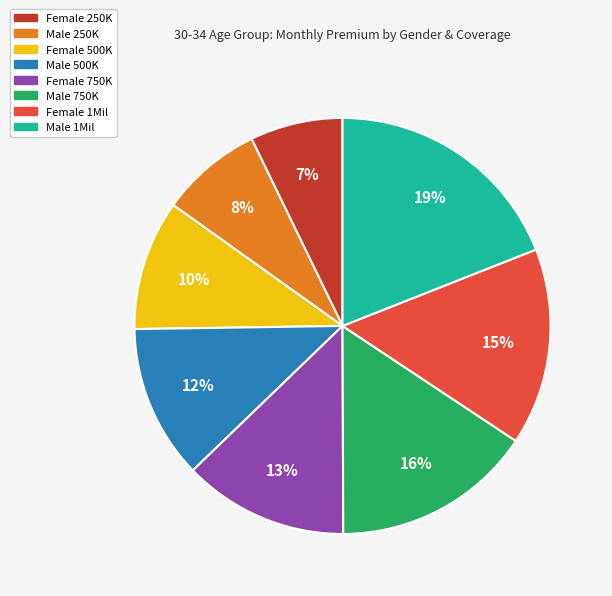

The Female 1Mil slice represents 5% of the pie. True or false?

False